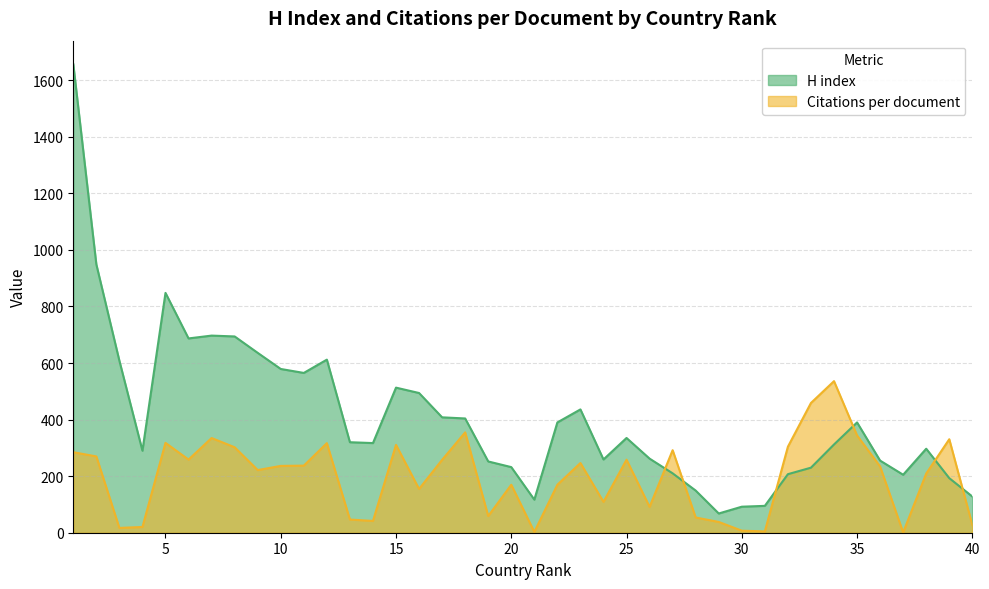

The H index series shows 579.0 at 10. True or false?

True